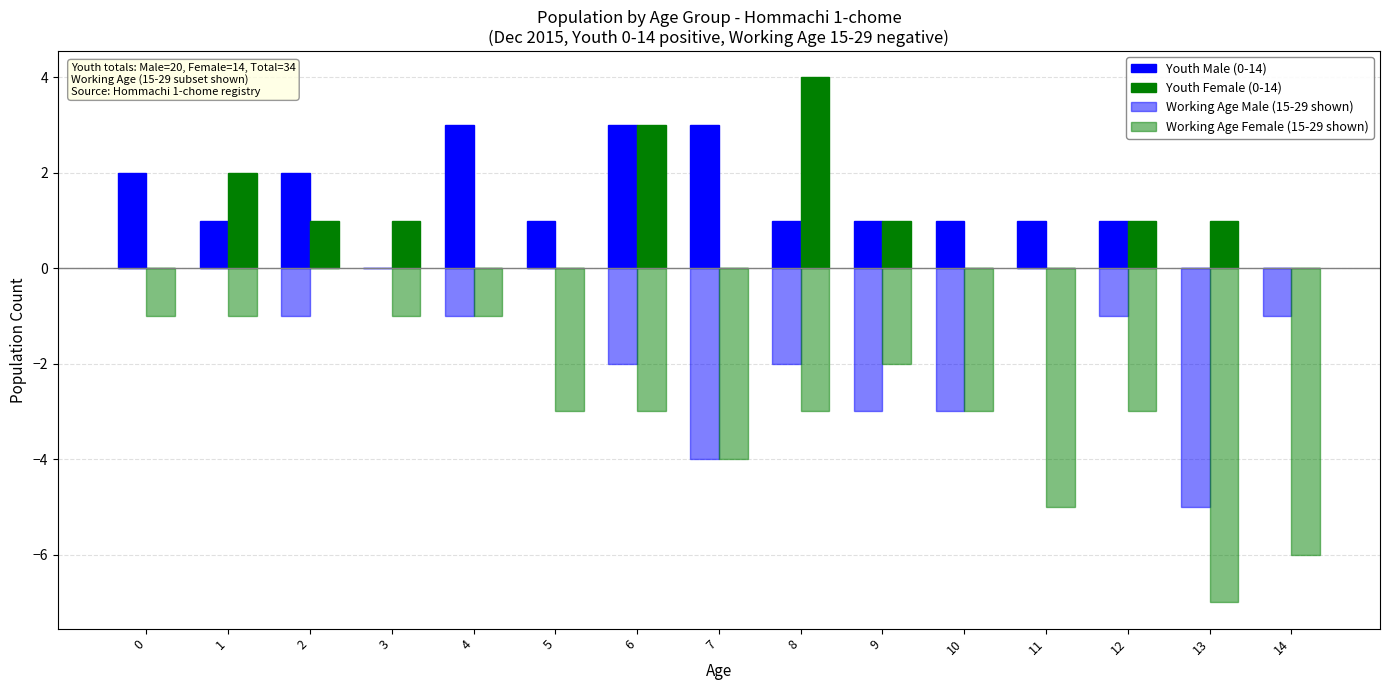

What is the minimum value shown in the chart?

-7